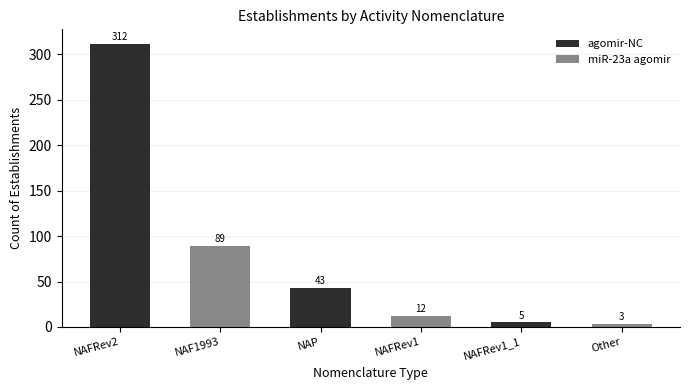

Are the bars horizontal?

No